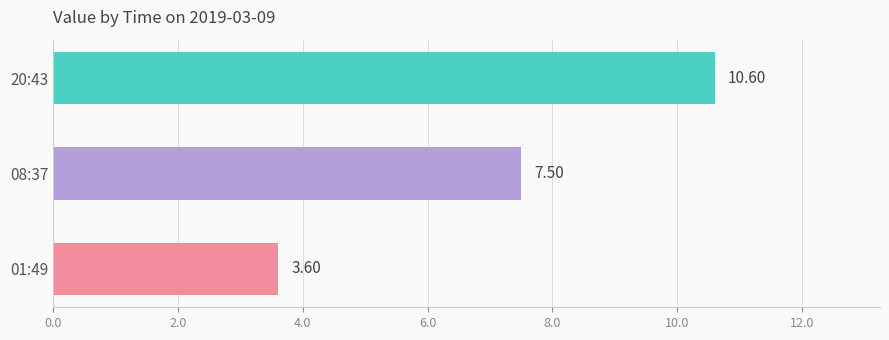

What is the change in value from 01:49 to 20:43?

+7.0